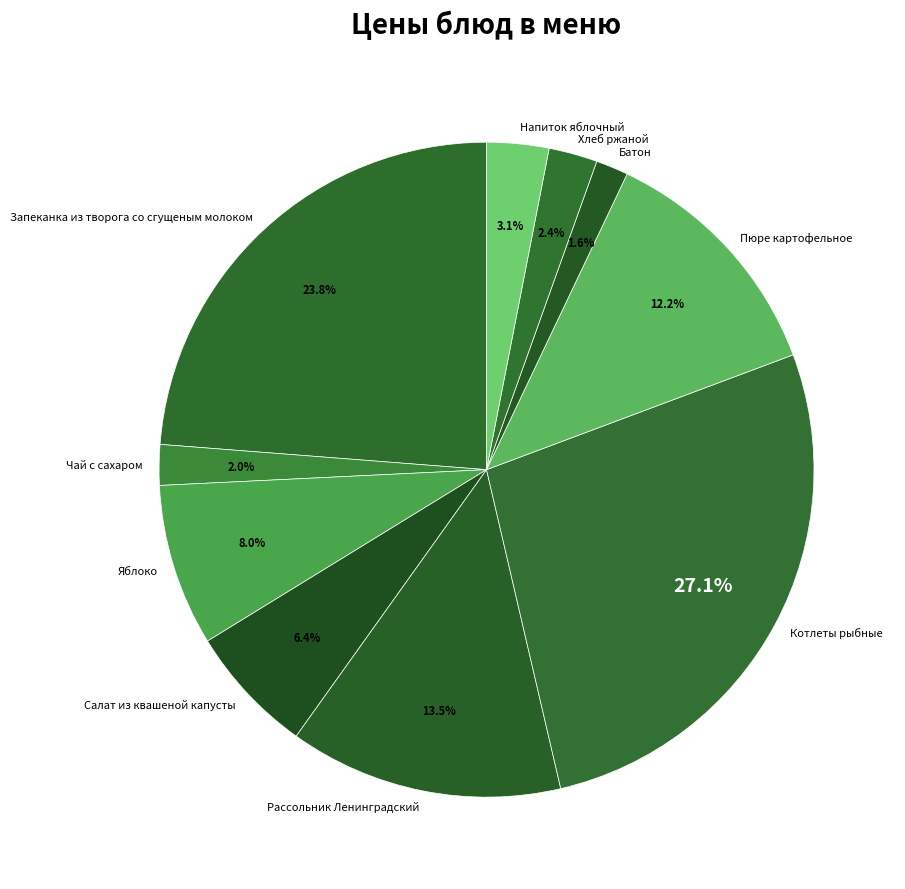

True or false: Котлеты рыбные accounts for 14% of the total.

False